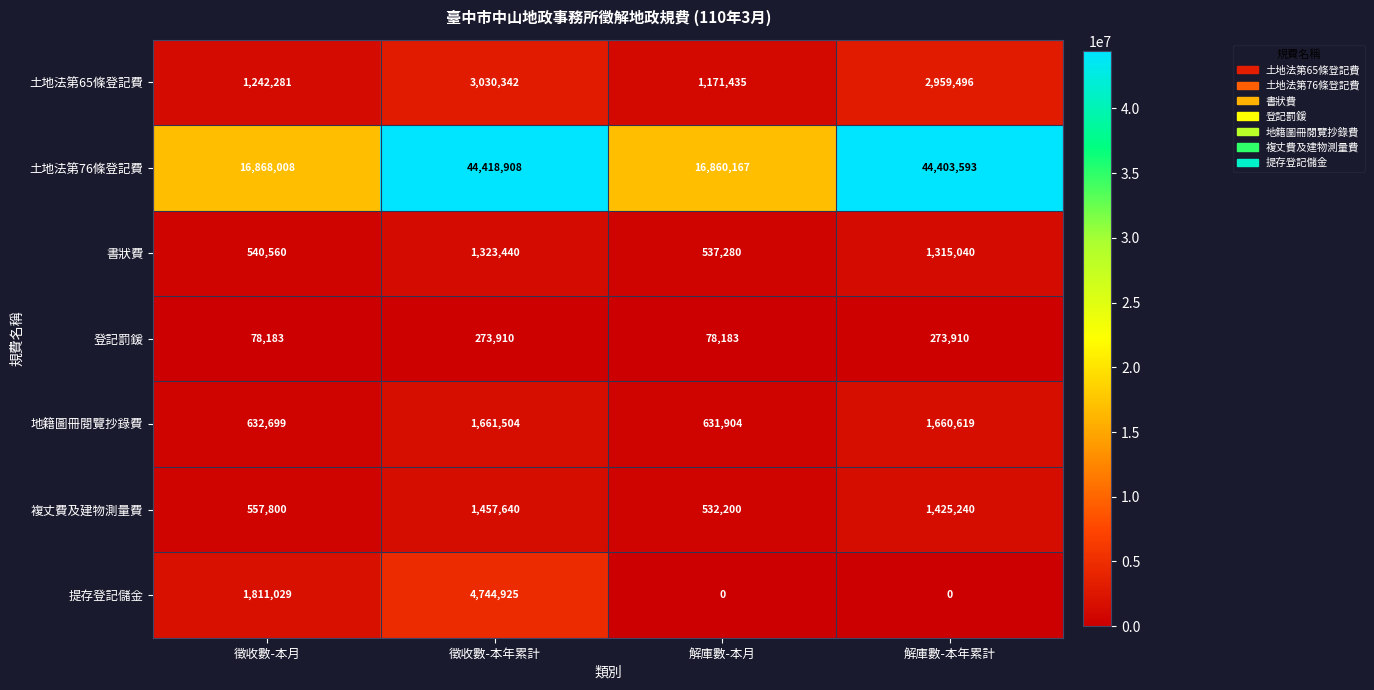

Is it true that 書狀費 equals 537280 at 解庫數-本月?

True